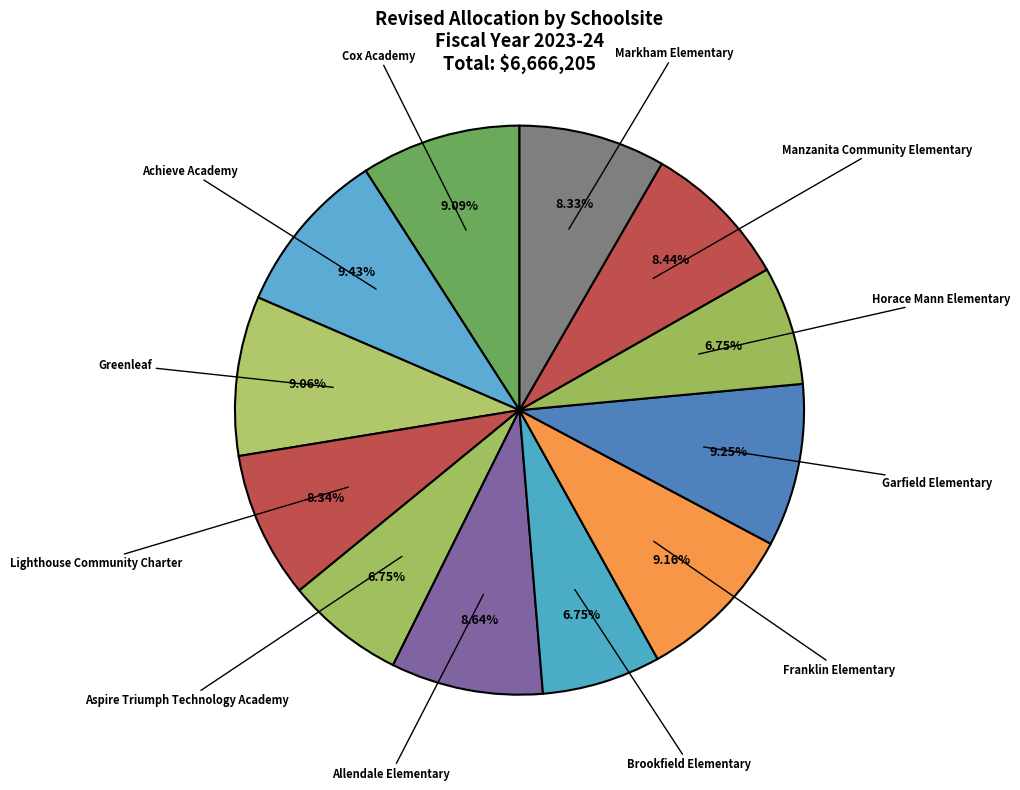

Is the sum of Greenleaf and Achieve Academy greater than half?

No